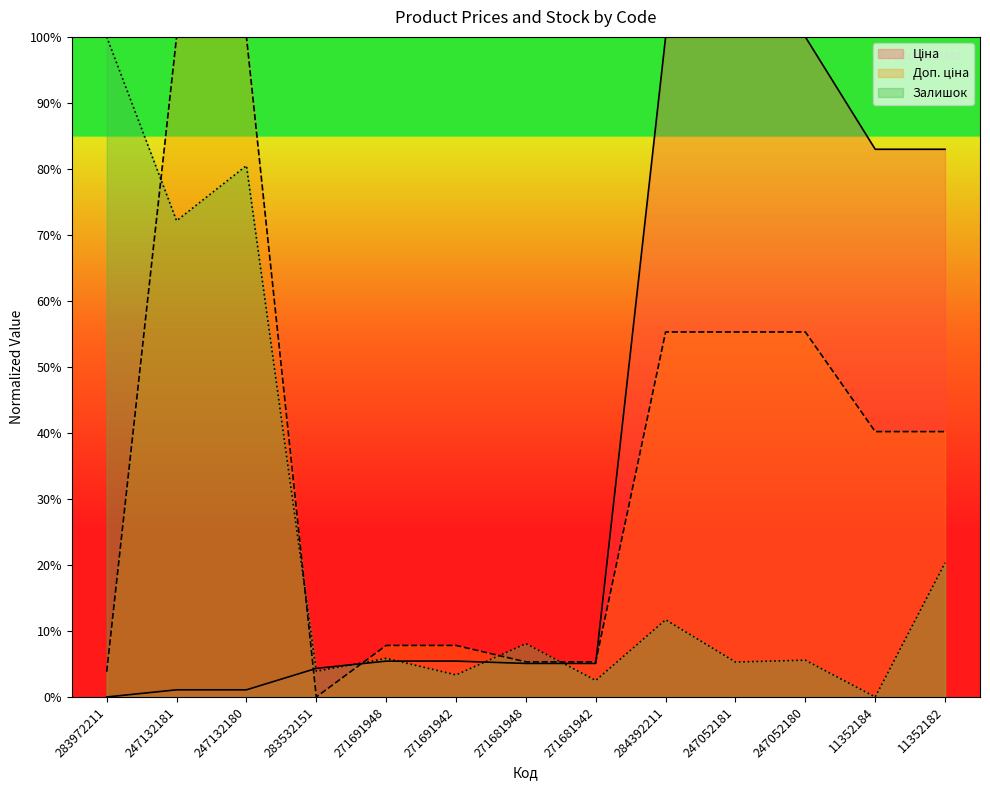

At which category is the sum across all series the highest?

247132180